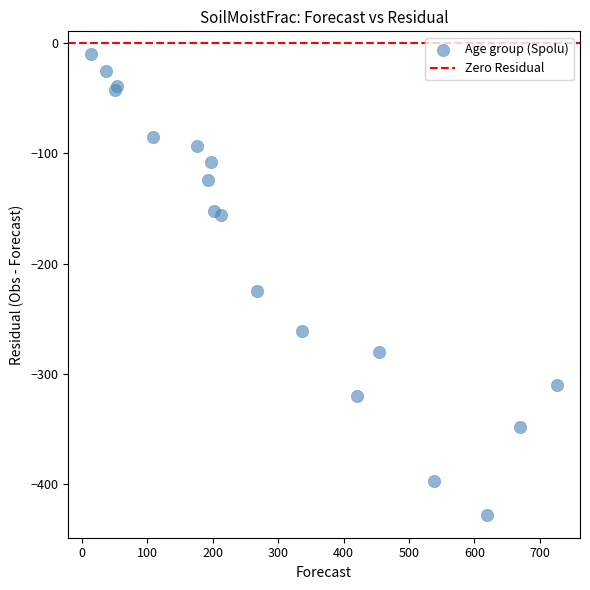

What Y value in the scatter plot is closest to -219?

-225